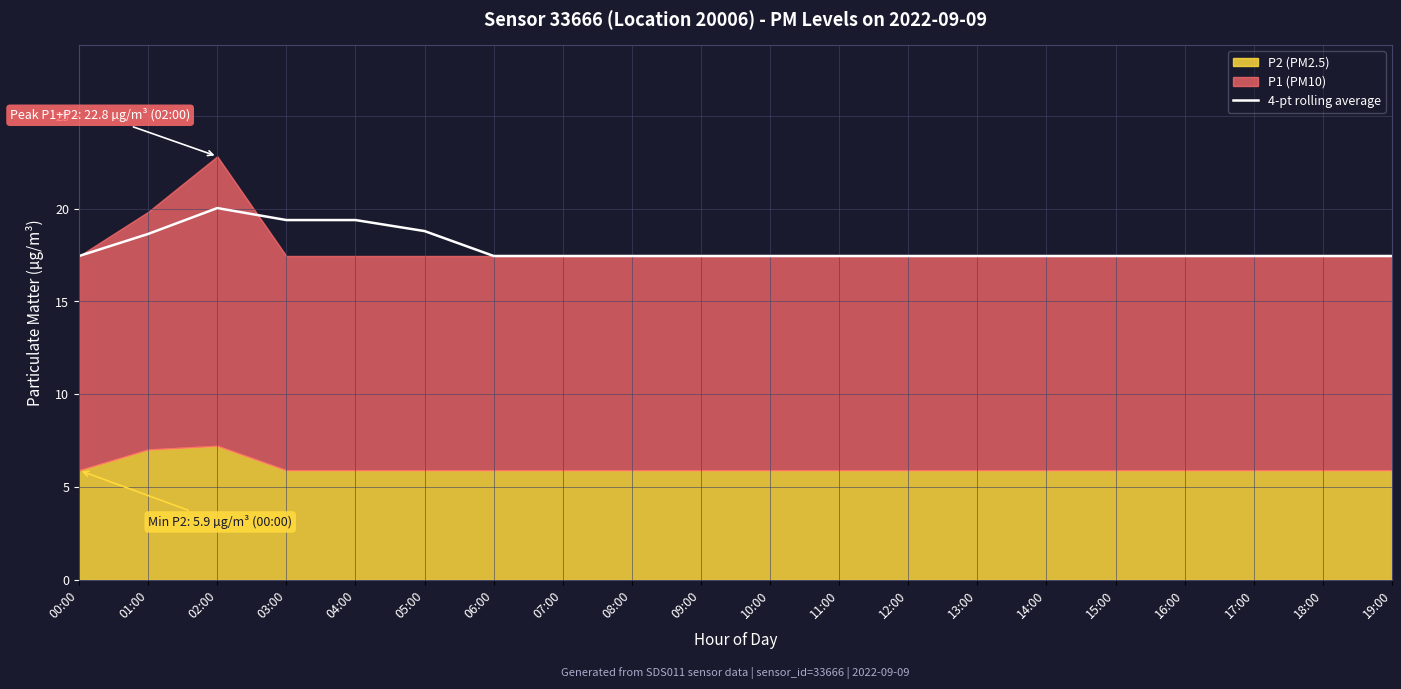

Is it true that the value at 13:00 is 17.5?

True